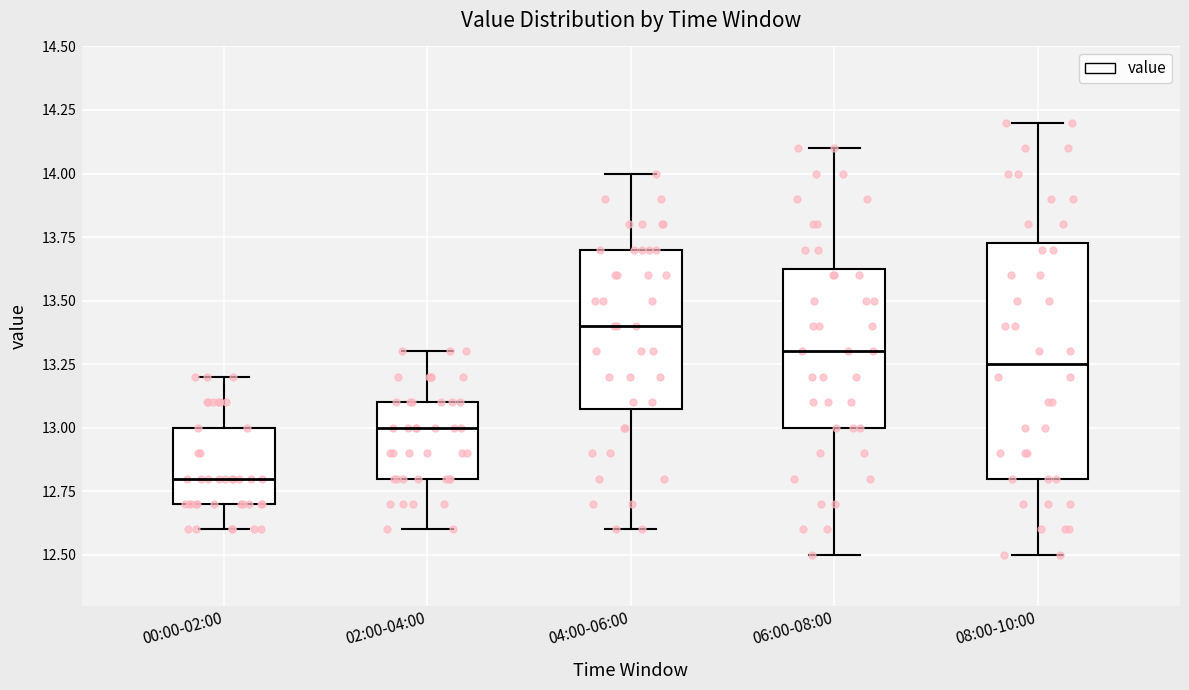

Reading left to right, read every box against the y-axis: the position of its median line, the range the box covers, and the ends of its whiskers. The values are not printed on the chart, so give them approximately, as read against the axis.

00:00-02:00: median 12.80, box 12.70 to 13.00, whiskers 12.60 to 13.20
02:00-04:00: median 13.00, box 12.80 to 13.10, whiskers 12.60 to 13.30
04:00-06:00: median 13.40, box 13.10 to 13.70, whiskers 12.60 to 14.00
06:00-08:00: median 13.30, box 13.00 to 13.65, whiskers 12.50 to 14.10
08:00-10:00: median 13.25, box 12.80 to 13.75, whiskers 12.50 to 14.20